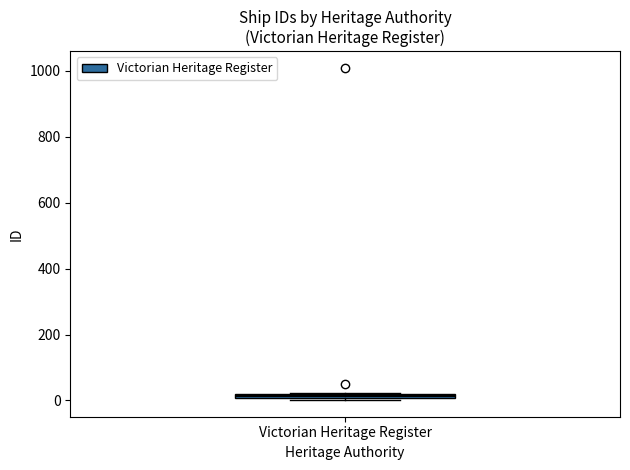

Where is the lower edge of the box for Victorian Heritage Register on the y-axis? The values are not printed on the chart, so give them approximately, as read against the axis.

0